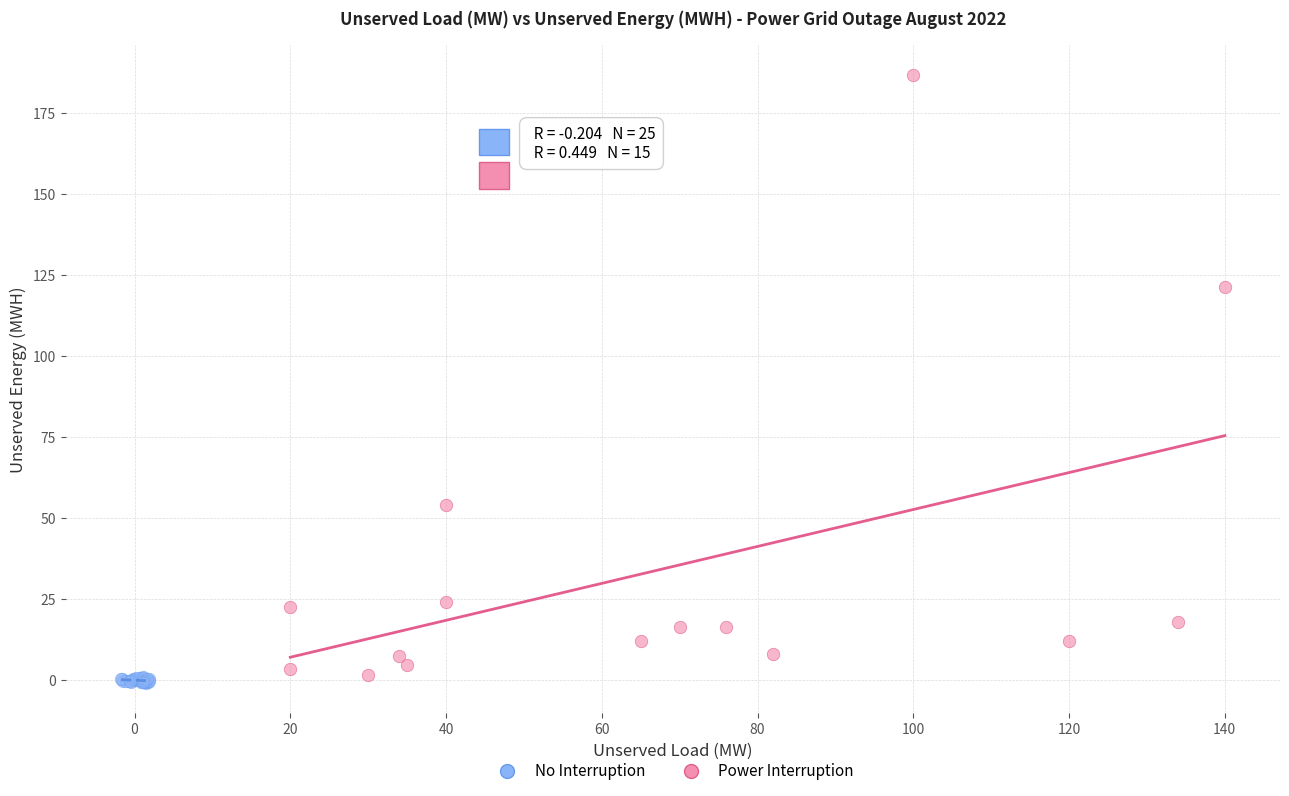

Which series has the widest spread of Y values?

Power Interruption